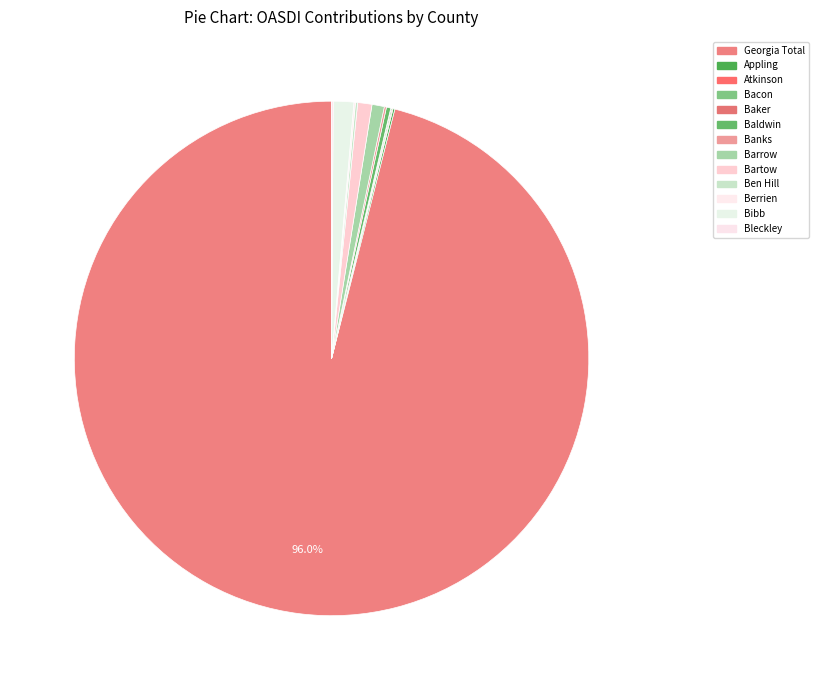

To the nearest percent, what is the difference between the Baldwin and Georgia Total slice percentages?

96%